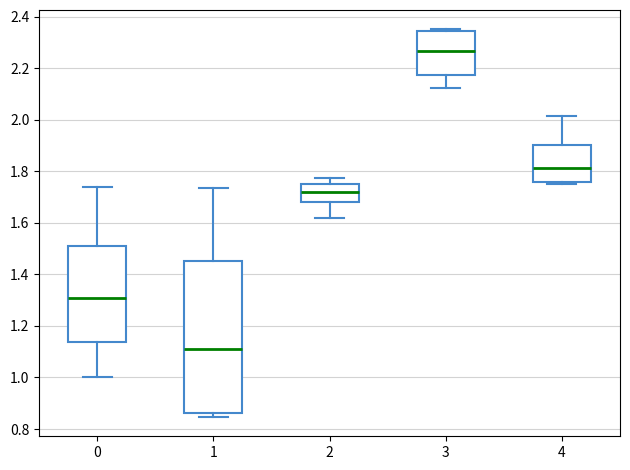

Reading left to right, read every box against the y-axis: the position of its median line, the range the box covers, and the ends of its whiskers. The values are not printed on the chart, so give them approximately, as read against the axis.

0: median 1.32, box 1.14 to 1.52, whiskers 1.00 to 1.74
1: median 1.12, box 0.86 to 1.46, whiskers 0.84 to 1.74
2: median 1.72, box 1.68 to 1.76, whiskers 1.62 to 1.78
3: median 2.26, box 2.18 to 2.34, whiskers 2.12 to 2.36
4: median 1.82, box 1.76 to 1.90, whiskers 1.76 (just below the box's lower edge) to 2.02